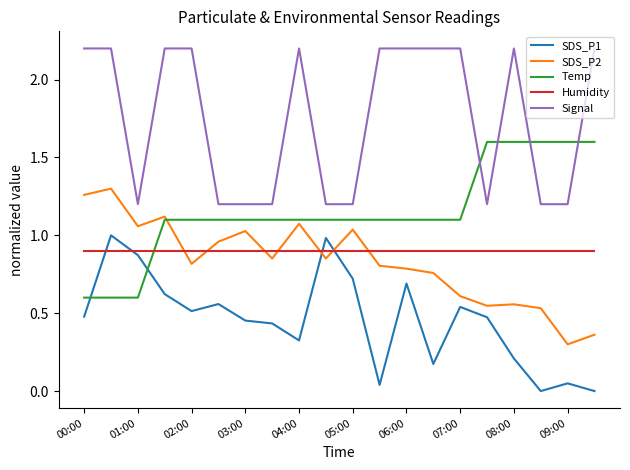

Rank the series by their maximum value, from lowest to highest.

Humidity, SDS_P1, SDS_P2, Temp, Signal